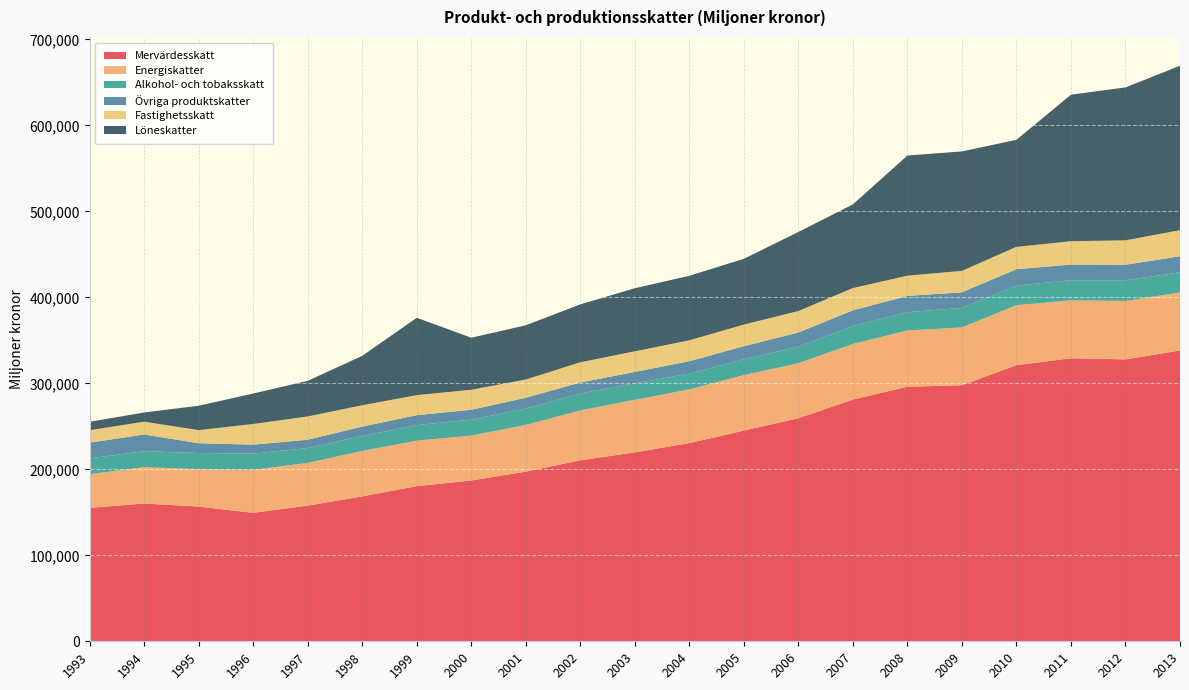

Reading right to left, transcribe all the data shown in this chart.

Mervärdesskatt: 2013=338243	2012=327861	2011=329206	2010=321167	2009=297813	2008=296074	2007=281162	2006=259395	2005=245089	2004=230546	2003=219714	2002=210508	2001=197299	2000=187034	1999=180392	1998=168499	1997=157854	1996=149396	1995=156703	1994=160276	1993=155184
Energiskatter: 2013=67527	2012=67963	2011=67269	2010=69775	2009=67237	2008=65378	2007=64715	2006=64026	2005=64482	2004=62450	2003=61095	2002=58057	2001=54346	2000=52199	1999=52947	1998=52907	1997=49611	1996=49998	1995=43530	1994=42235	1993=39255
Alkohol- och tobaksskatt: 2013=23347	2012=24130	2011=23473	2010=22720	2009=22760	2008=21311	2007=20765	2006=19303	2005=18497	2004=18306	2003=19180	2002=19587	2001=19040	2000=18549	1999=18143	1998=17420	1997=17334	1996=18890	1995=18730	1994=18555	1993=18356
Övriga produktskatter: 2013=18713	2012=17970	2011=18191	2010=19118	2009=18066	2008=18918	2007=18258	2006=16467	2005=15191	2004=14401	2003=13312	2002=12840	2001=12574	2000=11485	1999=11491	1998=10904	1997=9574	1996=10443	1995=11376	1994=19459	1993=18241
Fastighetsskatt: 2013=30308	2012=28428	2011=27152	2010=25988	2009=24932	2008=23563	2007=25935	2006=24948	2005=25108	2004=24343	2003=23964	2002=23522	2001=21196	2000=23264	1999=23330	1998=24813	1997=27110	1996=24028	1995=15264	1994=14928	1993=14420
Löneskatter: 2013=191278	2012=177818	2011=170447	2010=124479	2009=138921	2008=139745	2007=97323	2006=91922	2005=76483	2004=75026	2003=73371	2002=67341	2001=63072	2000=60550	1999=89983	1998=57453	1997=41427	1996=35411	1995=28363	1994=10697	1993=9773